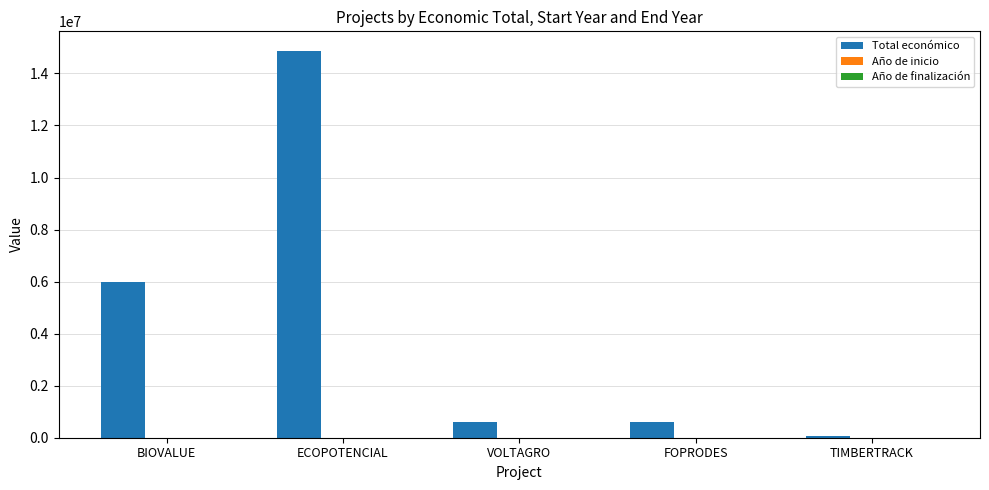

What is the maximum value shown in the chart?

14874340